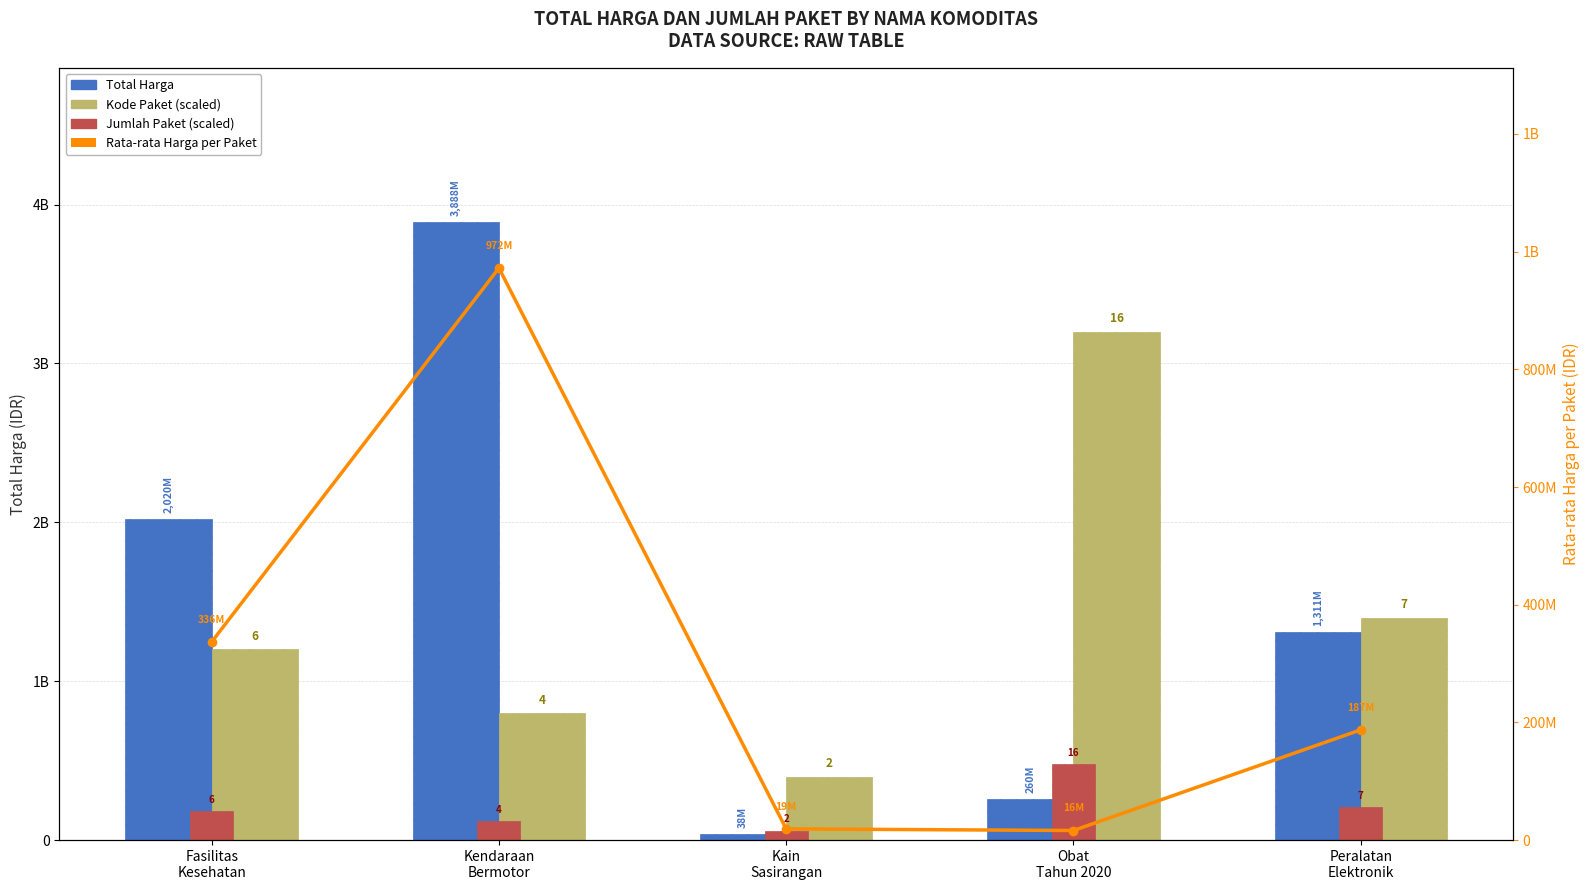

Which category has the lowest value in the Total Harga series?

Kain
Sasirangan